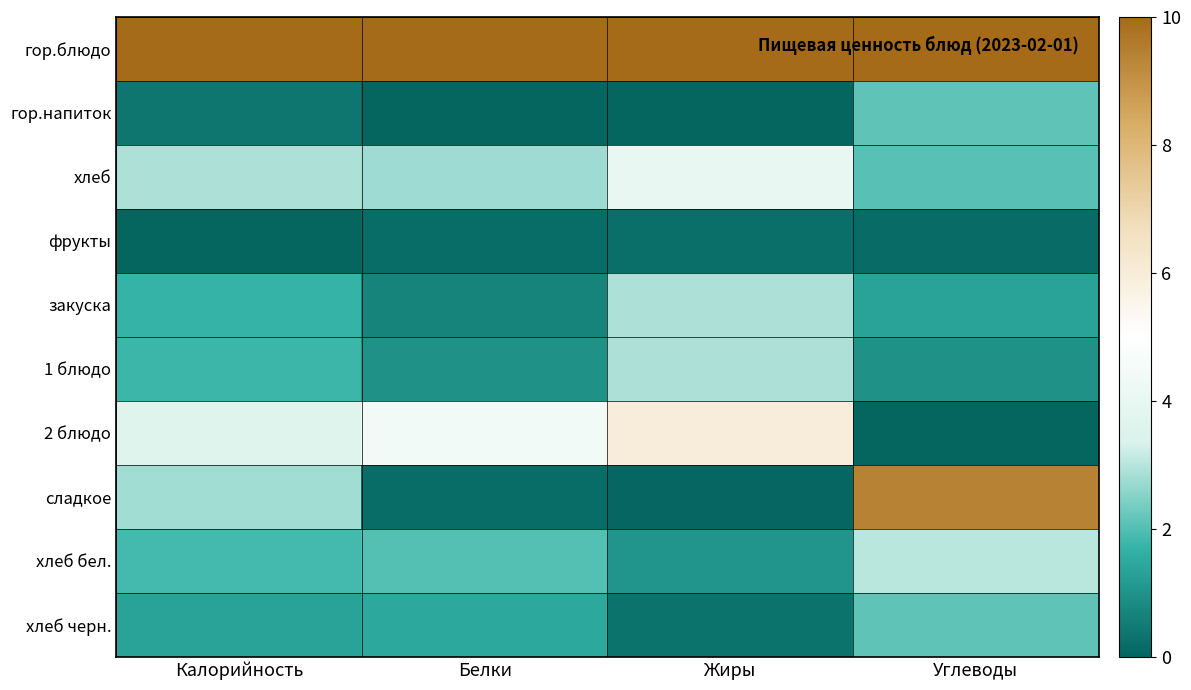

What is the difference between the highest and lowest values at Жиры?

10.0